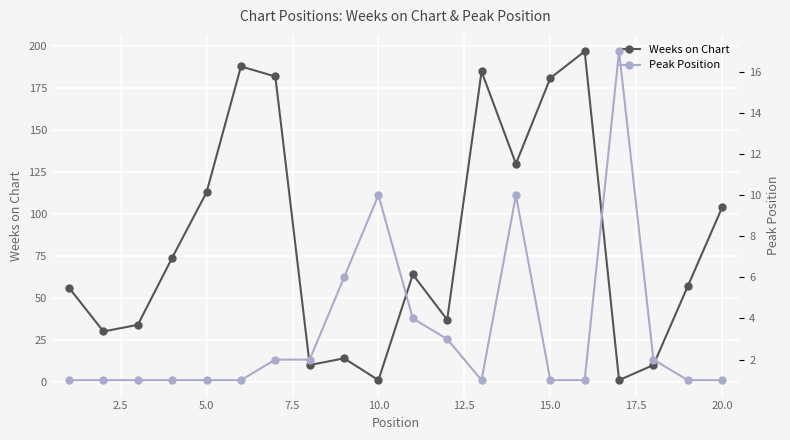

How many data points does each series have?

20